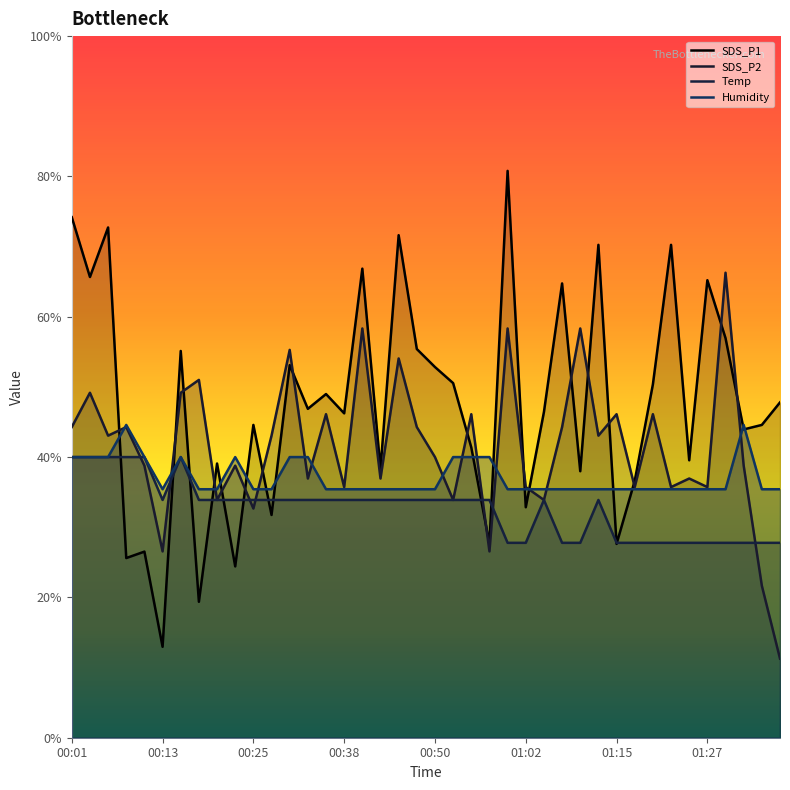

List the series in order of their overall mean, lowest first.

Temp, Humidity, SDS_P2, SDS_P1